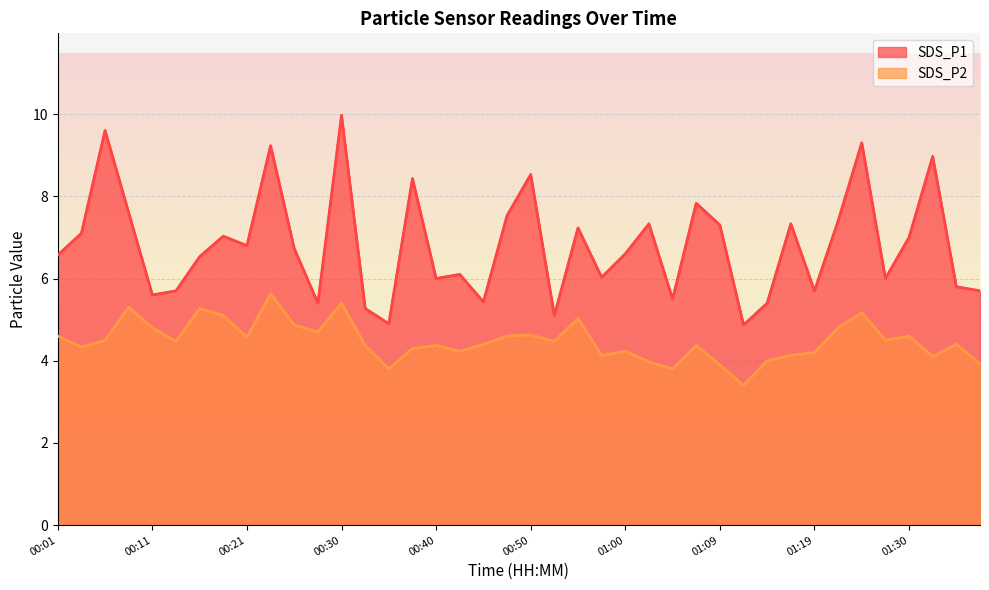

What is the smallest value displayed?

3.4